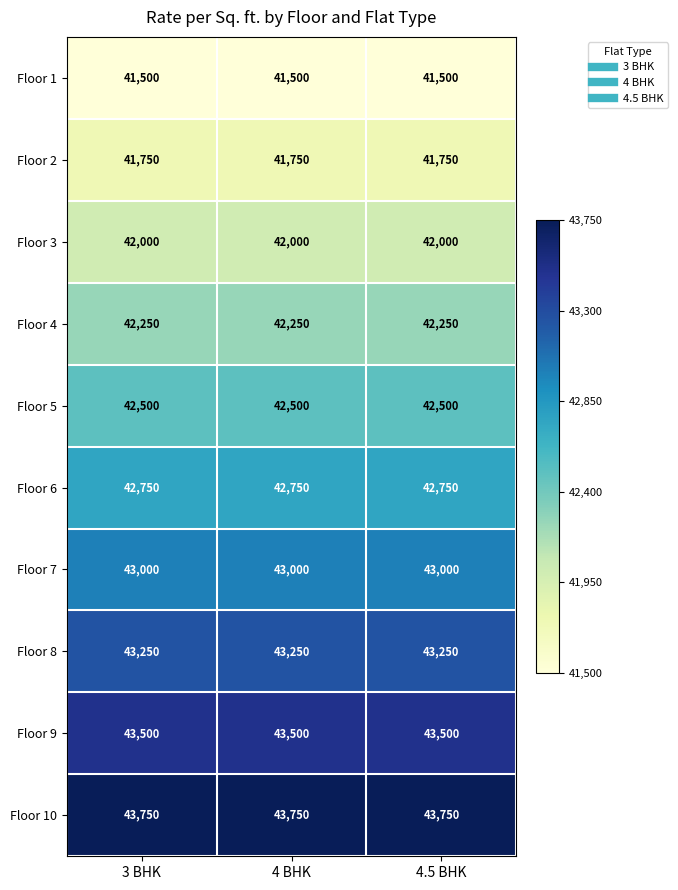

What is the average value of the Floor 10 series?

43750